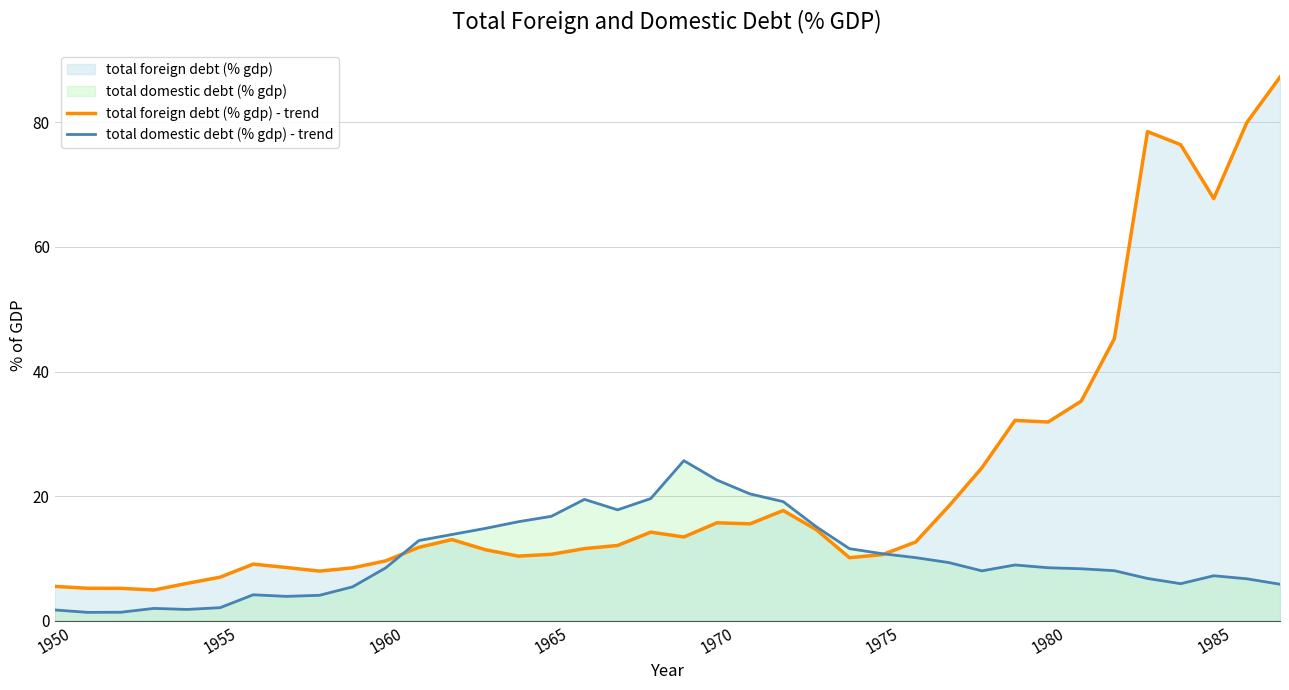

List the series in order of their overall mean, lowest first.

total domestic debt (% gdp) - trend, total foreign debt (% gdp) - trend